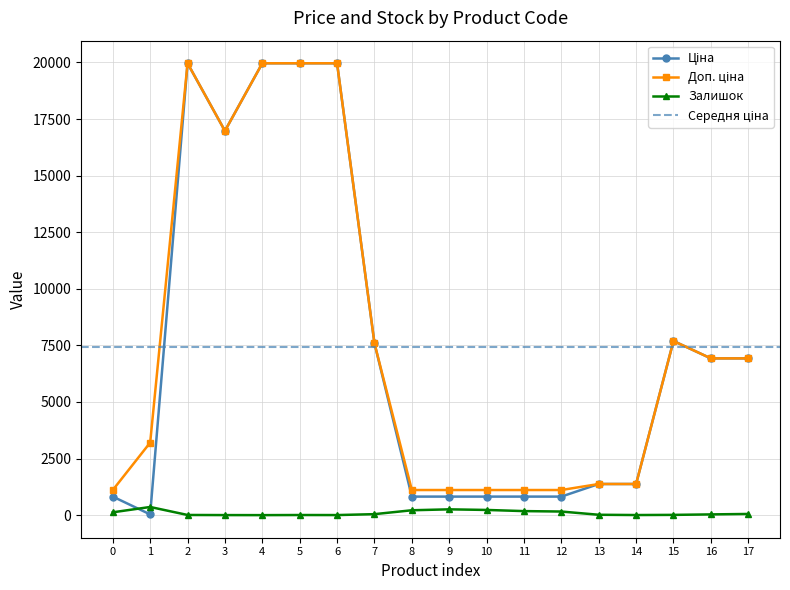

How many data points in Ціна are less than 6925?

9